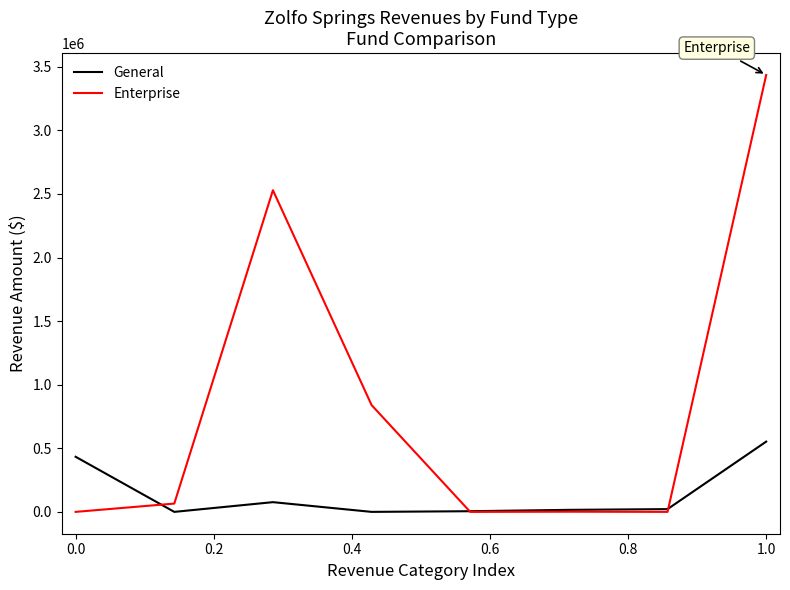

Which series has the largest range (max minus min)?

Enterprise